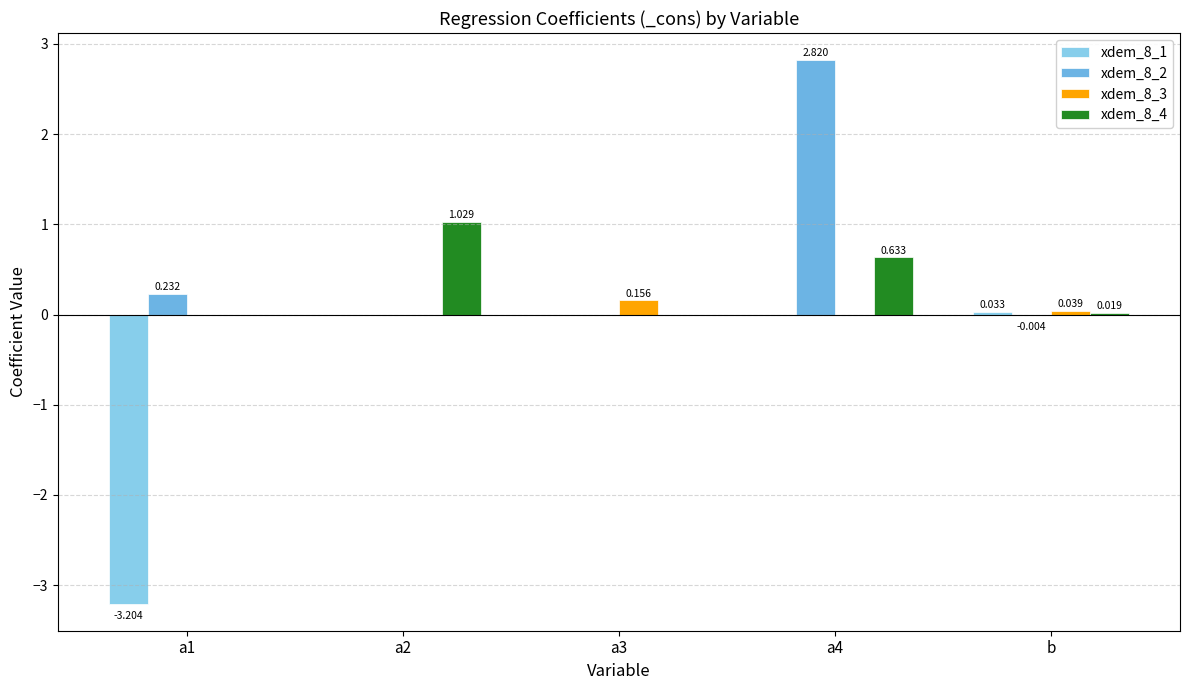

How many series are shown in this chart?

4